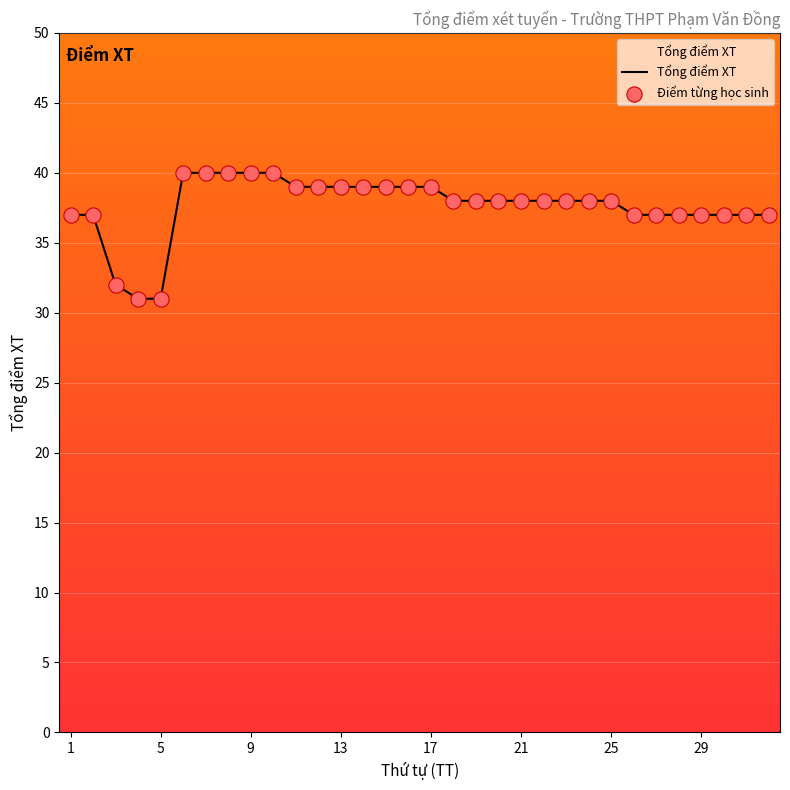

What is the smallest value displayed?

31